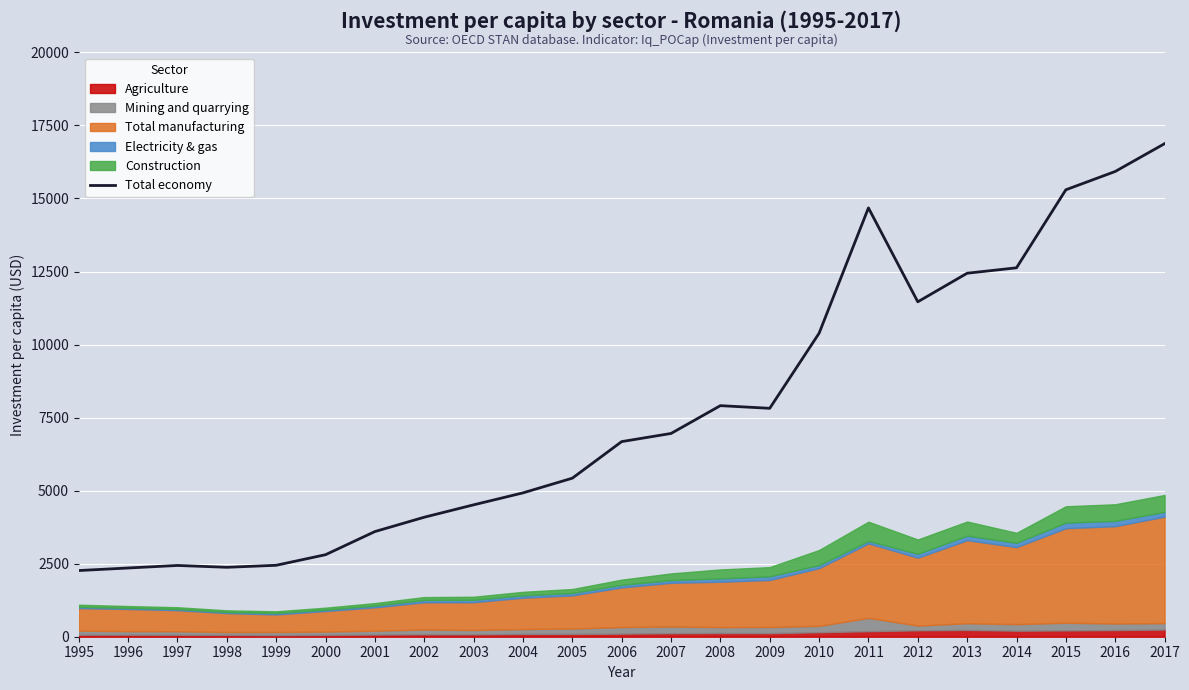

Read the value at 2010.

10387.6